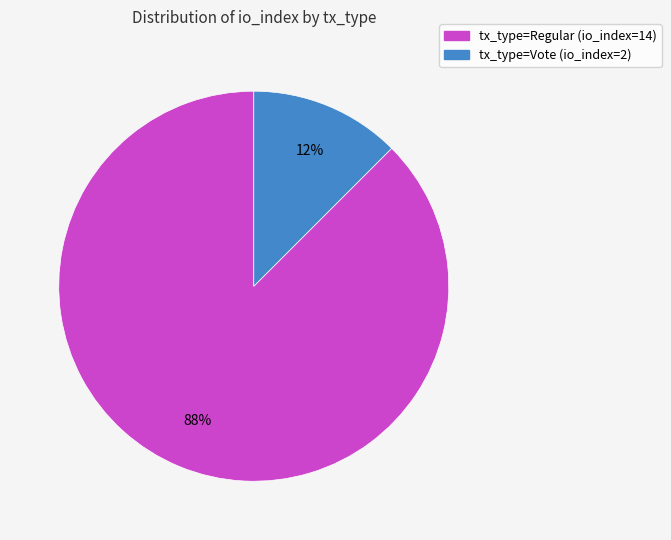

Does any single category account for the majority?

Yes